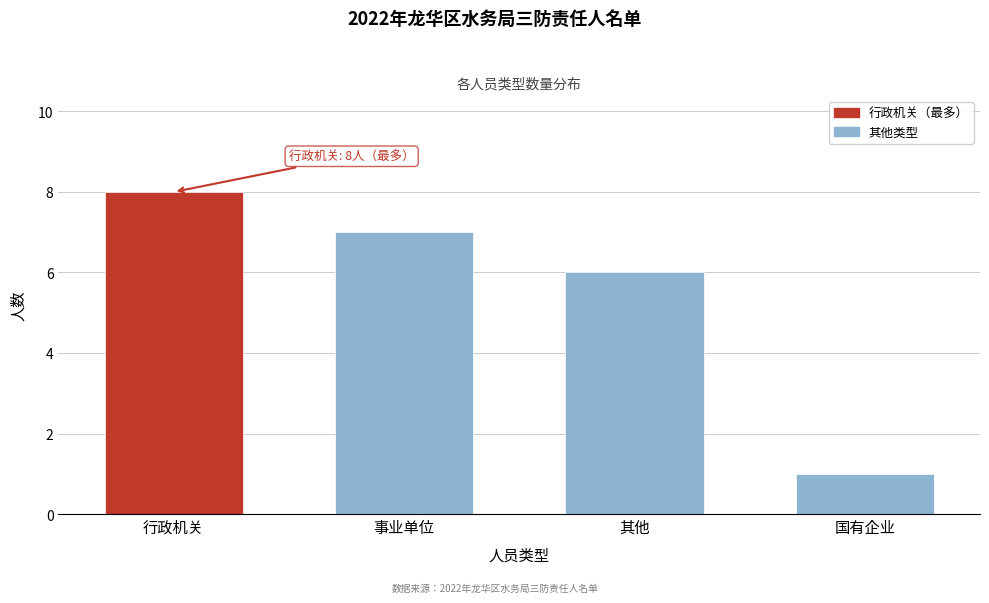

Reading left to right, what are all the values shown in this chart?

8	7	6	1